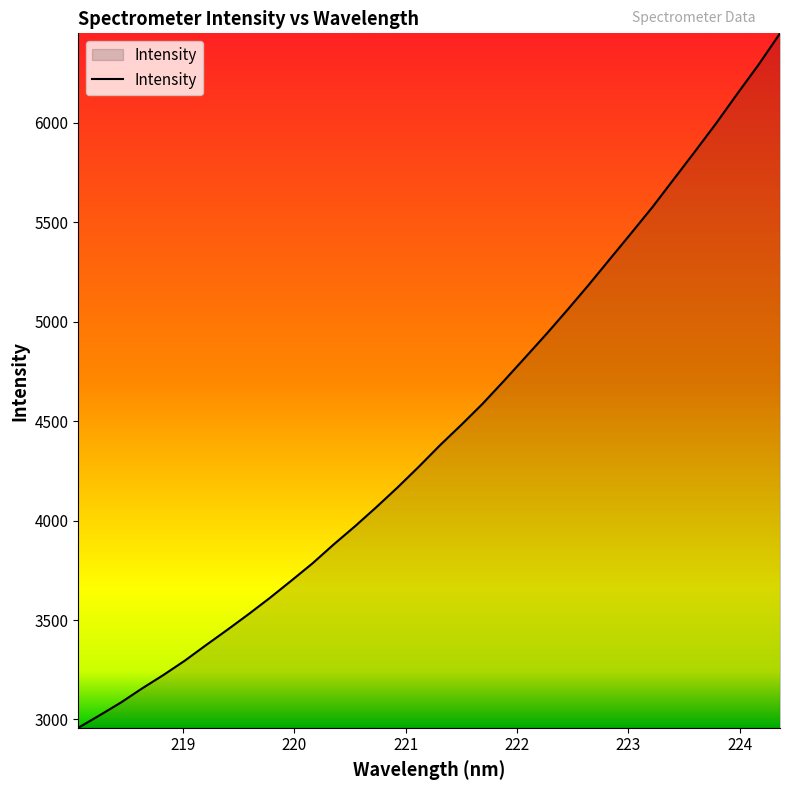

What is the maximum value shown in the chart?

6450.6